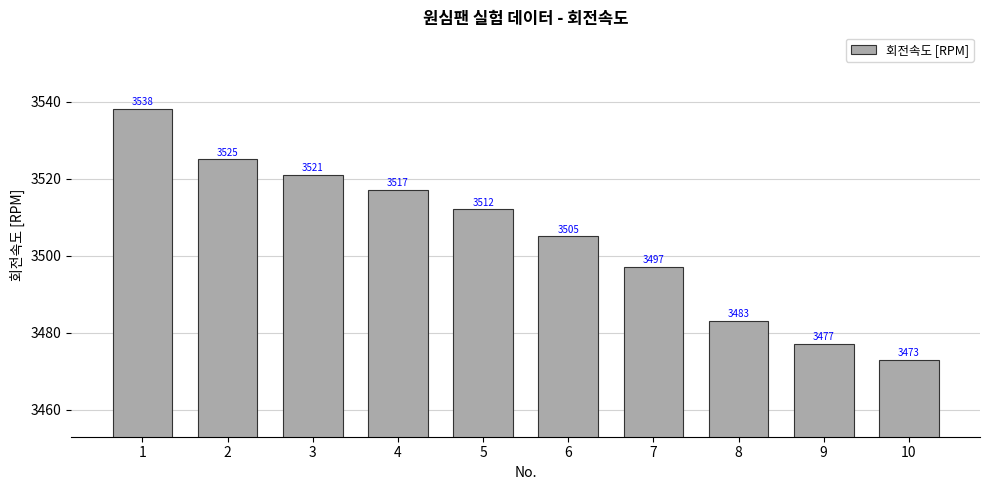

What is the sum of all values?

35048